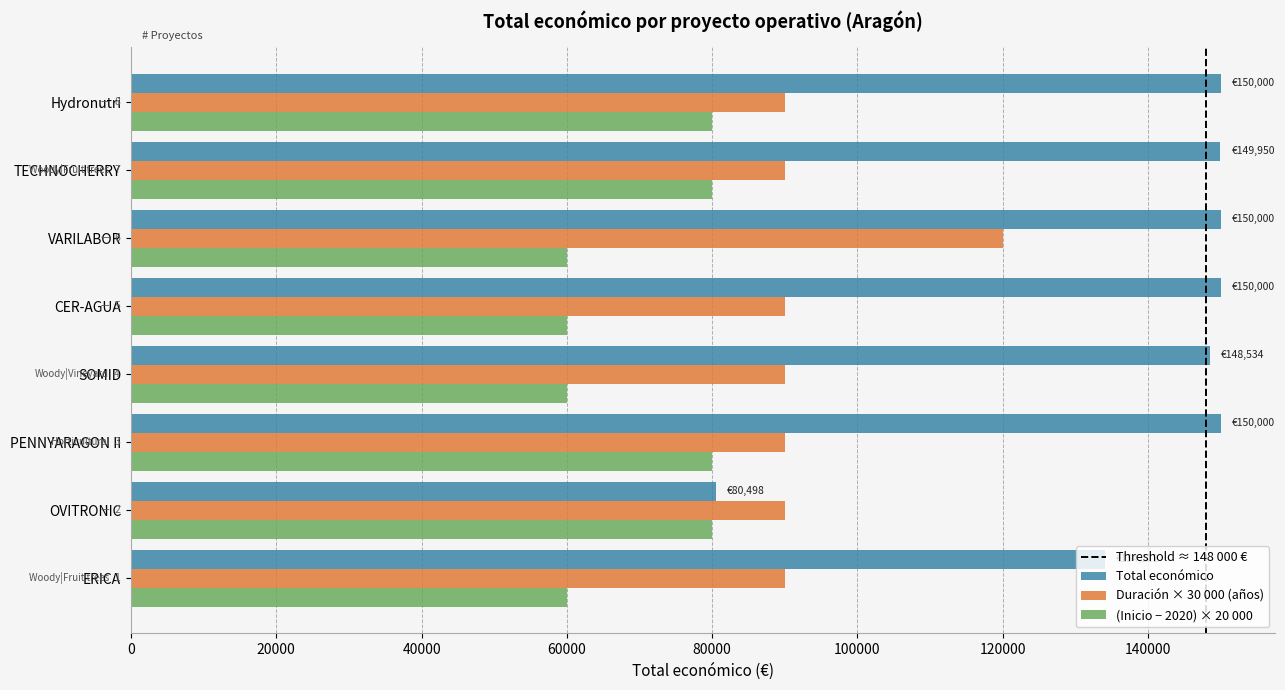

Rank the series by their average value, from highest to lowest.

Total económico, Duración × 30 000 (años), (Inicio − 2020) × 20 000